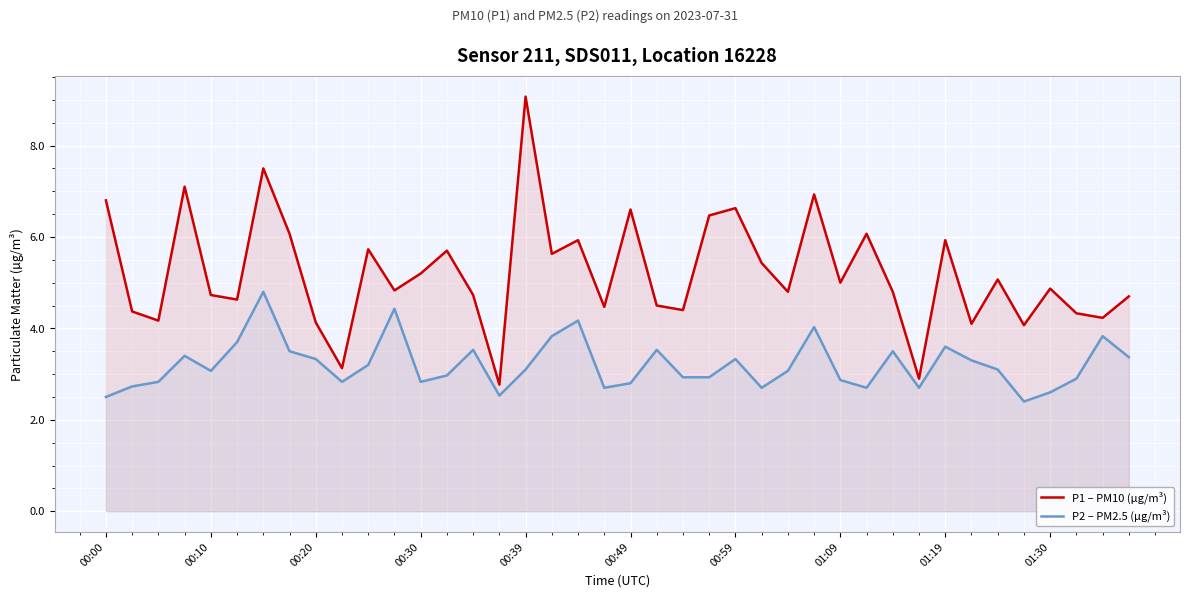

At which label does P1 – PM10 (µg/m³) first exceed 4?

00:00